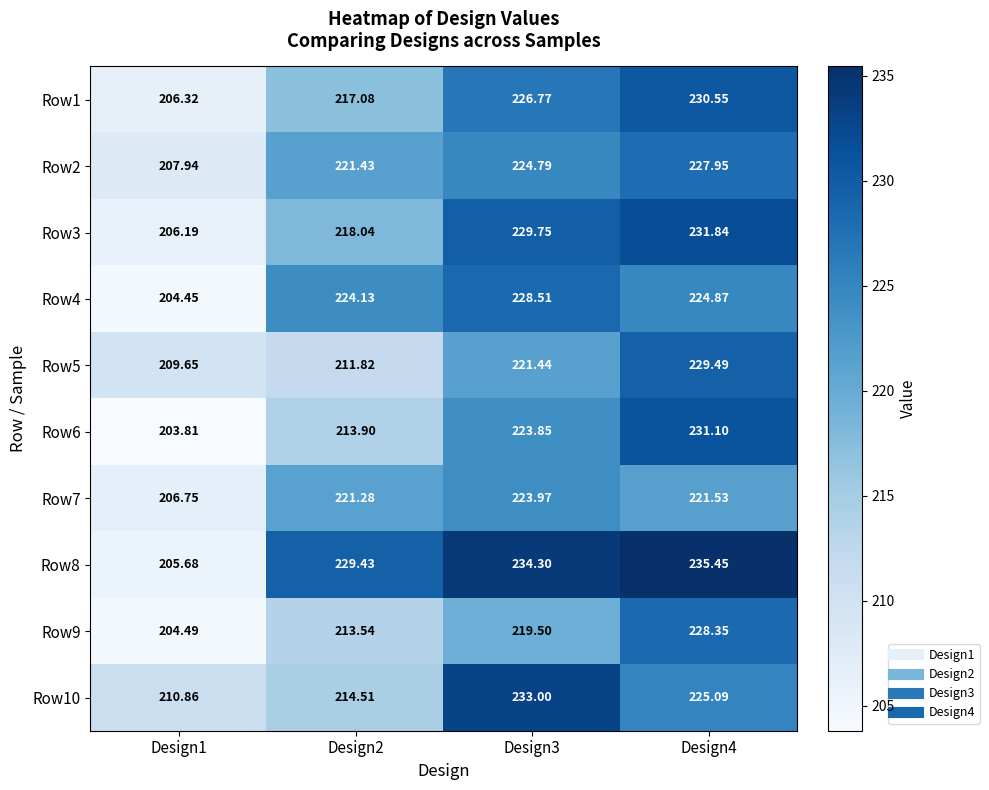

At how many categories does at least one series exceed 210?

4